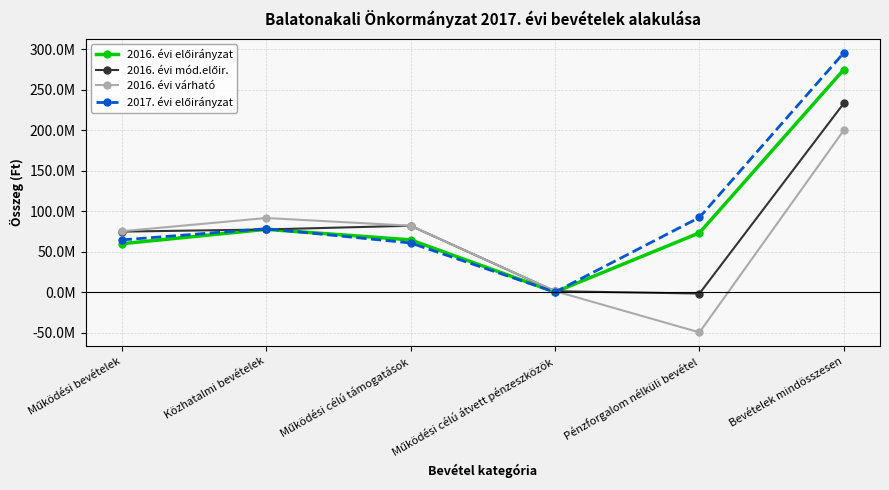

Is this an area chart (filled region under the line)?

No